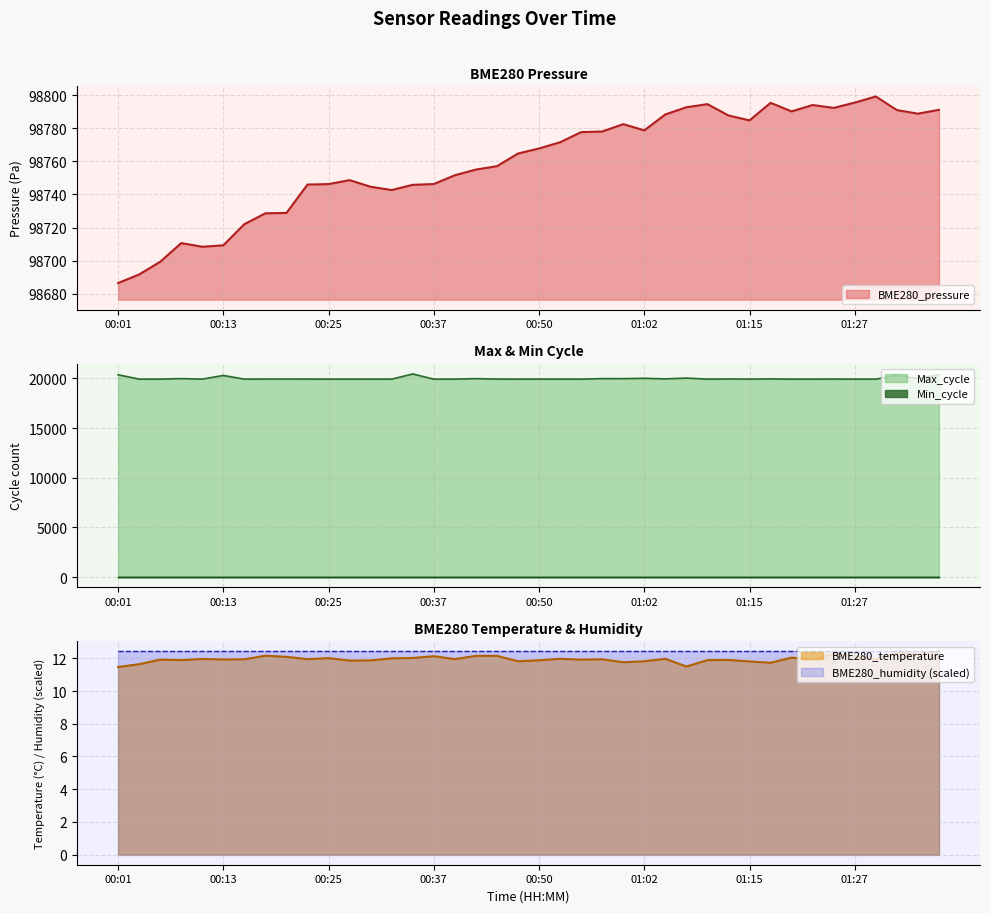

Which has a higher value, 01:15 or 01:20?

01:20